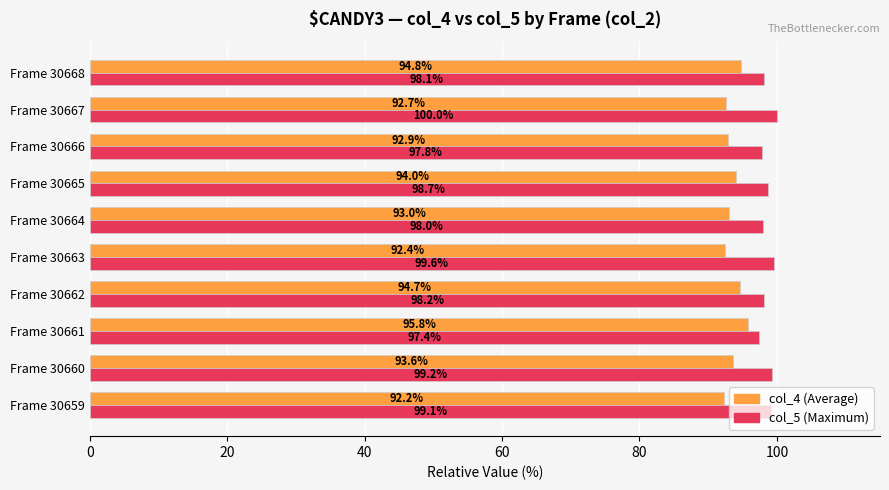

What is the spread (max minus min) of values at Frame 30667?

7.3